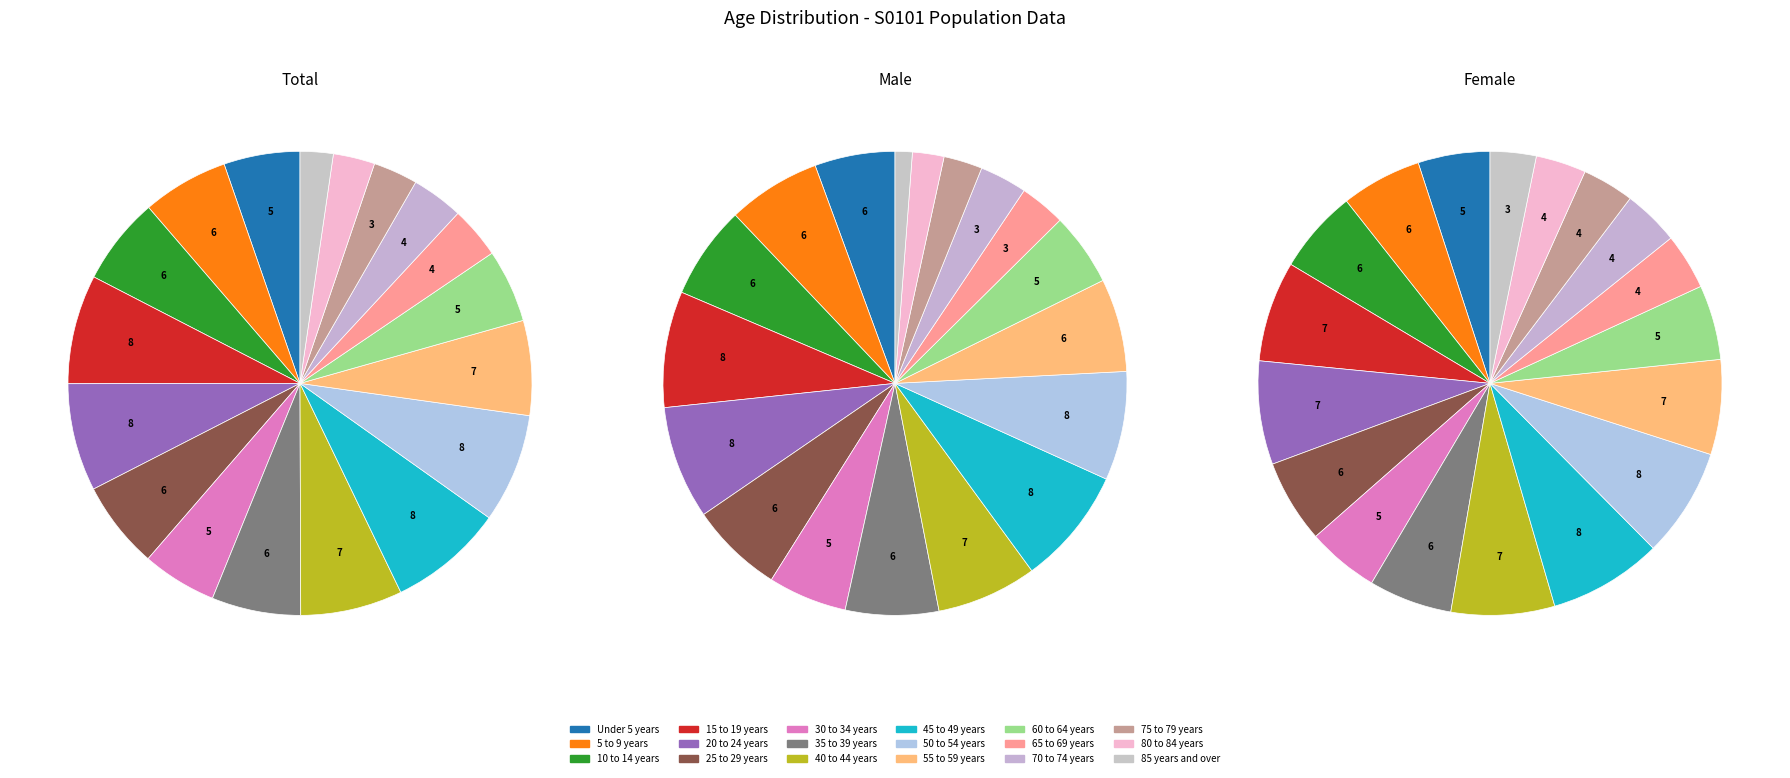

To the nearest percent, what is the difference between the largest and smallest slice percentages?

6%